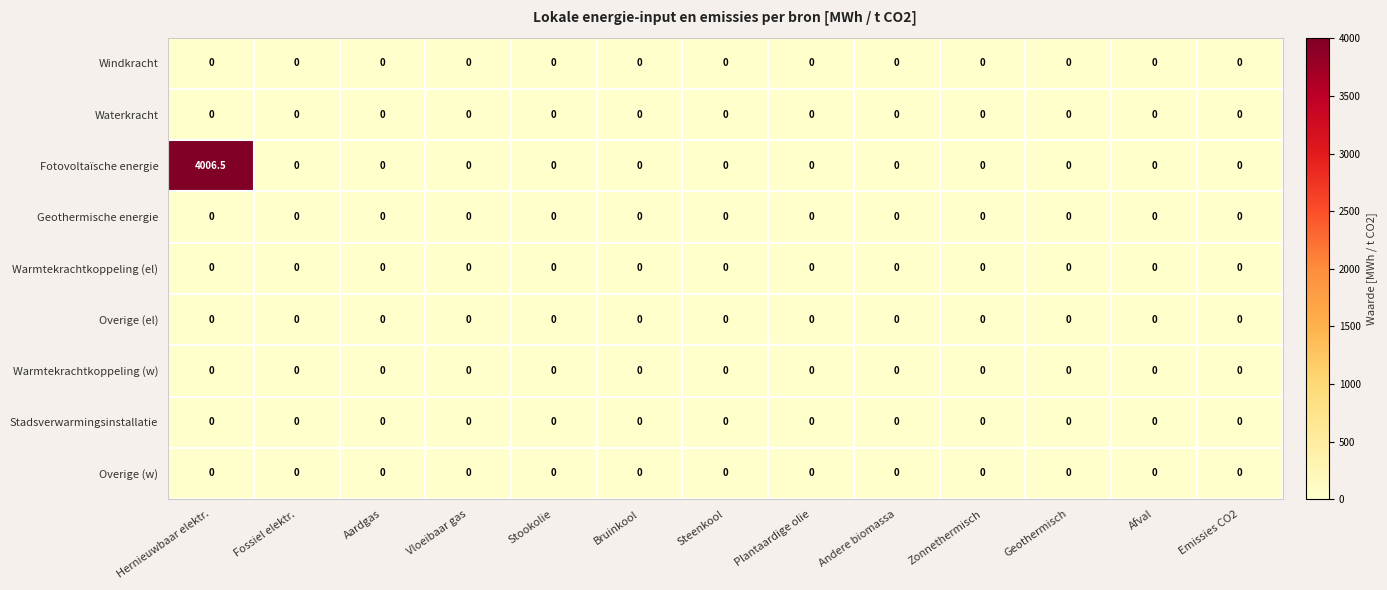

Which series has the largest range (max minus min)?

Fotovoltaïsche energie